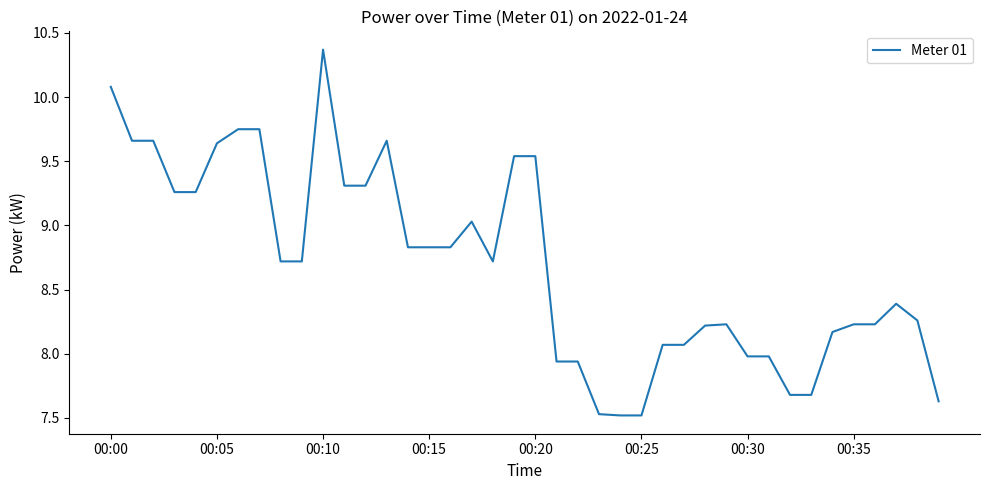

What is the smallest value displayed?

7.5